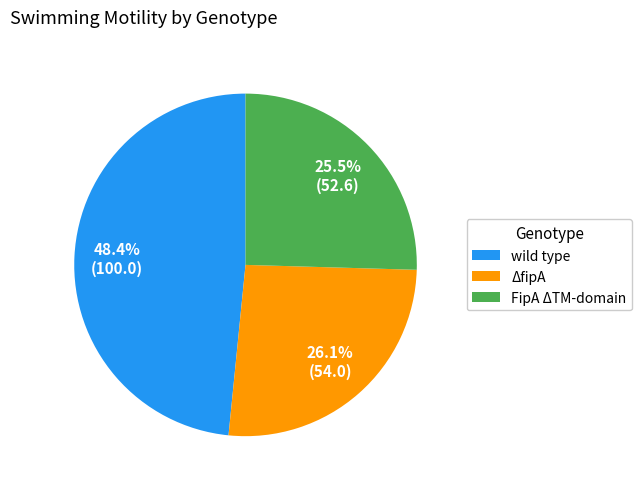

Count the number of slices in the pie.

3